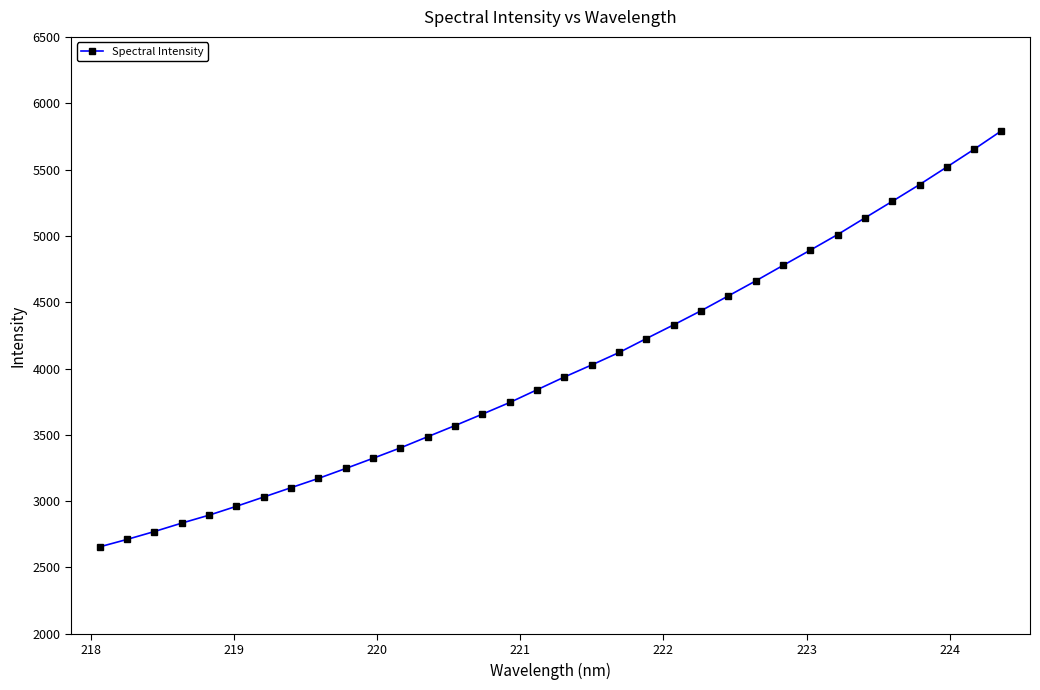

What is the minimum value shown in the chart?

2655.5